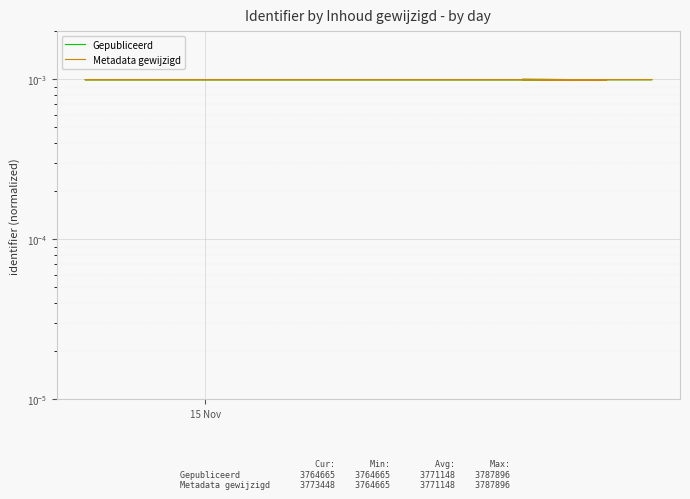

List the series in order of their peak value, highest first.

Gepubliceerd, Metadata gewijzigd